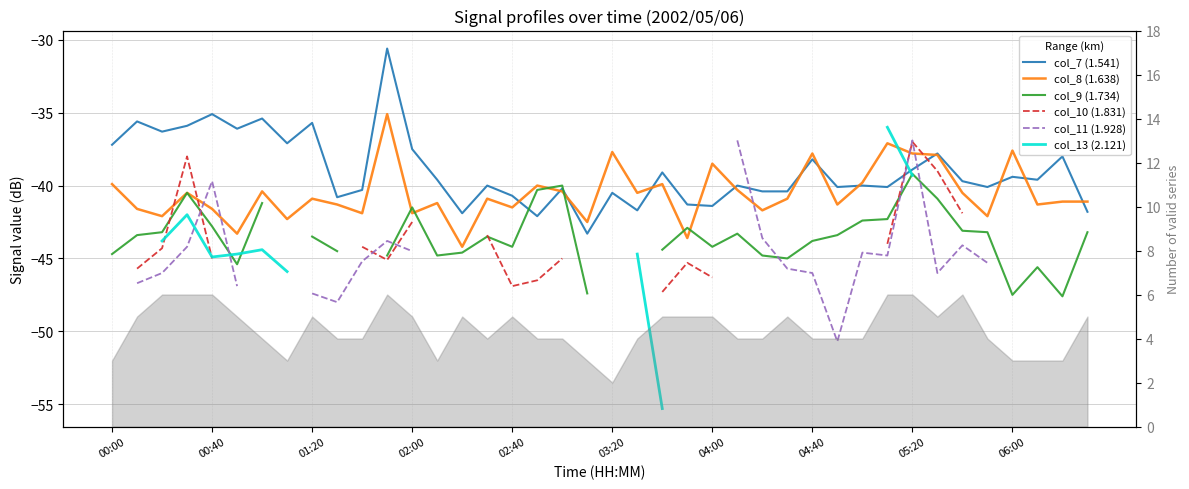

How many data points in col_7 (1.541) are above -39?

15